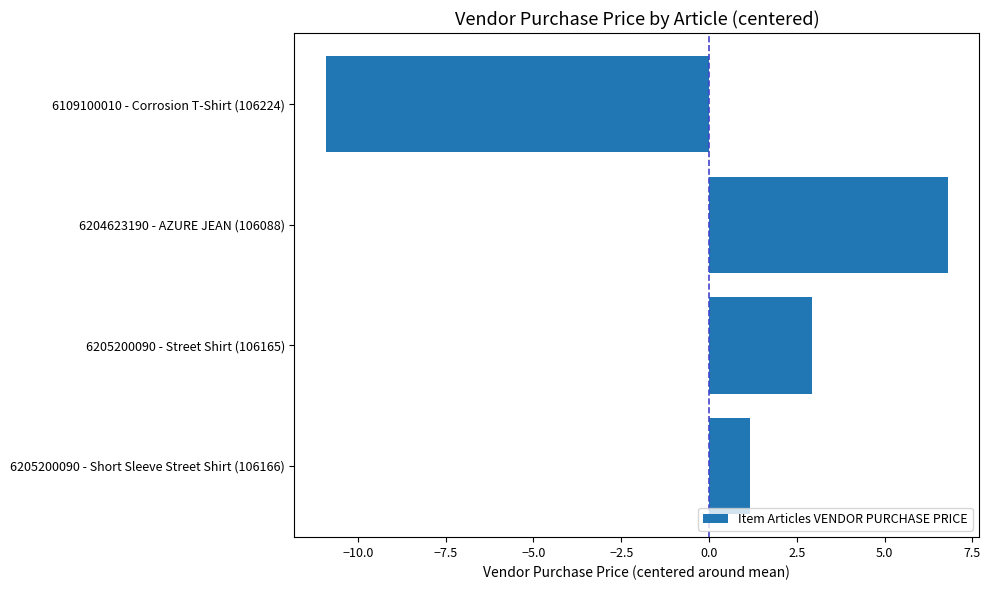

Which has a higher value, 6204623190 - AZURE JEAN (106088) or 6205200090 - Street Shirt (106165)?

6204623190 - AZURE JEAN (106088)